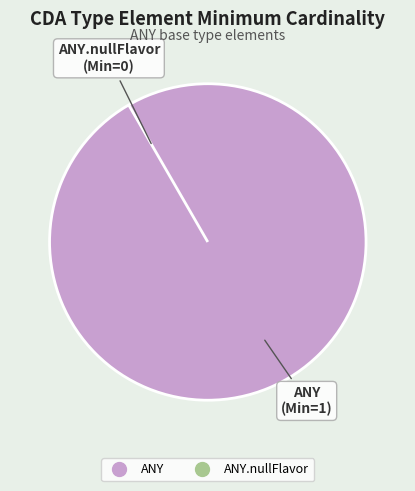

How many slices are in this pie chart?

2